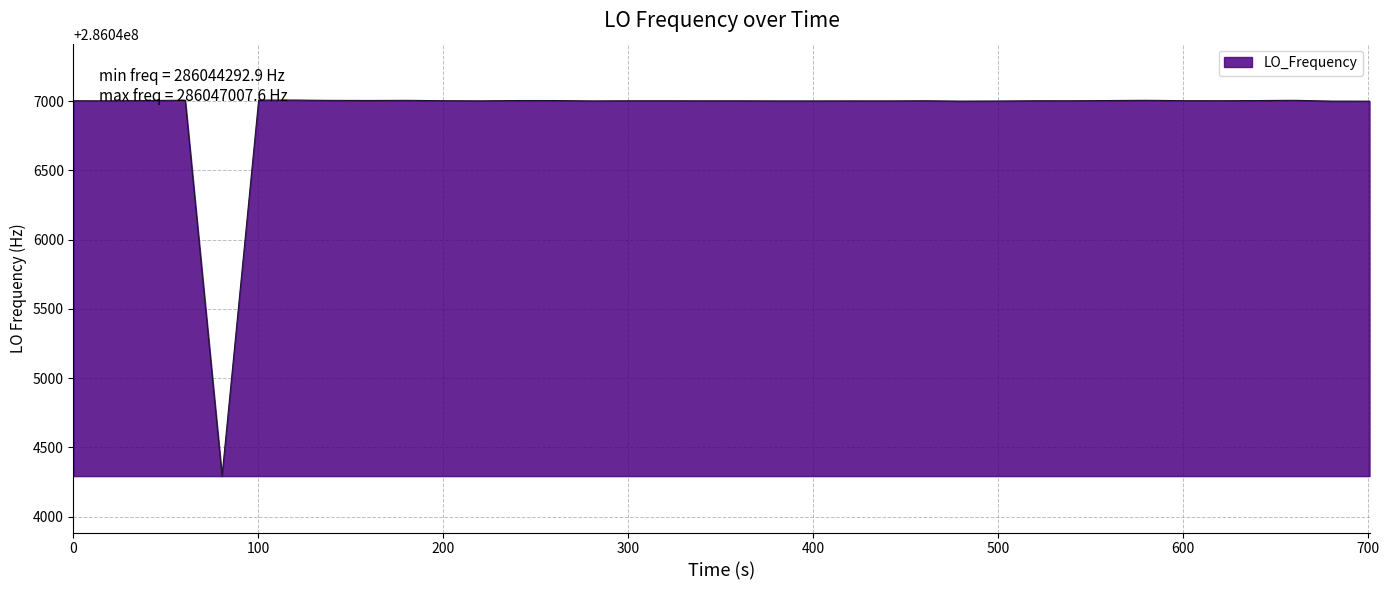

How many categories are shown in the chart?

40